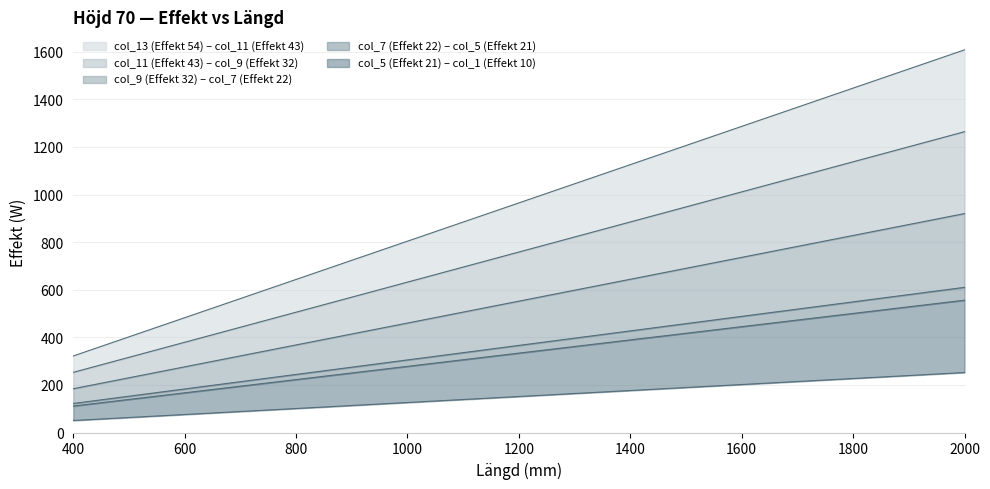

True or false: col_7 (Effekt 22) has more than 0 interior local peaks.

False